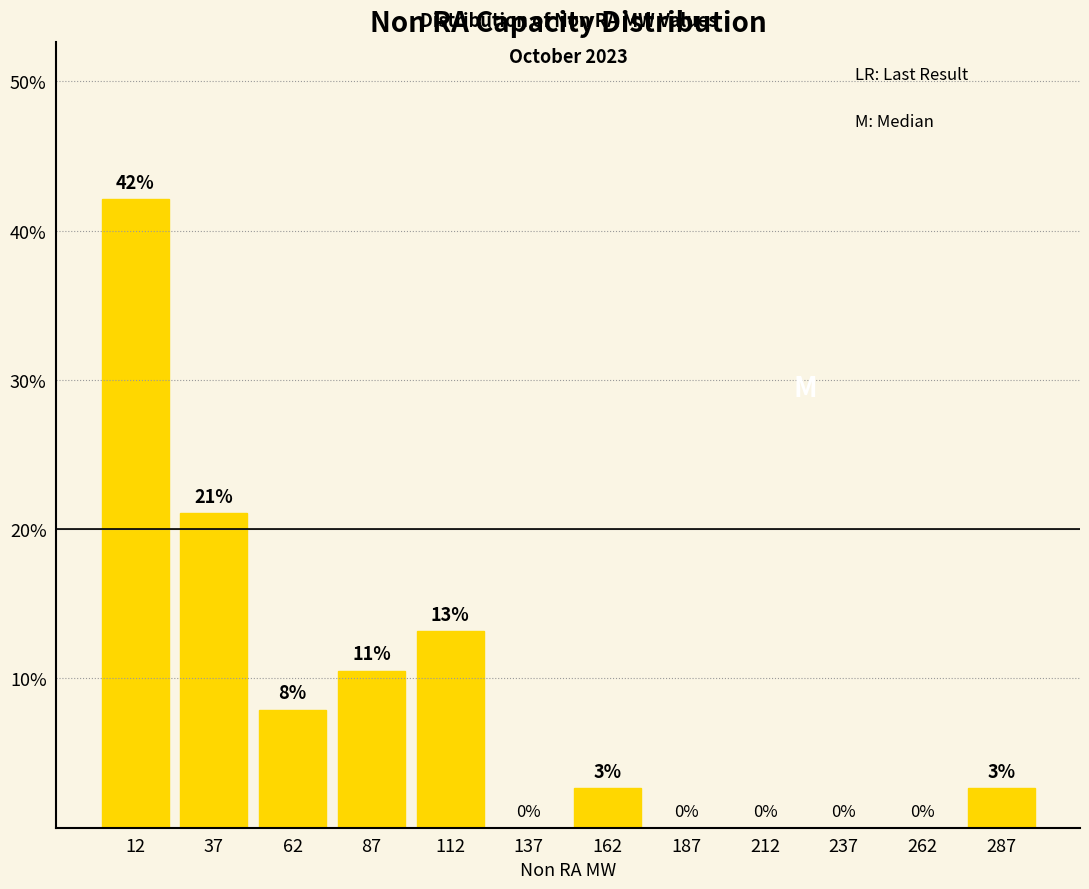

Over which range of the x-axis is the bar tallest?

0 to 25